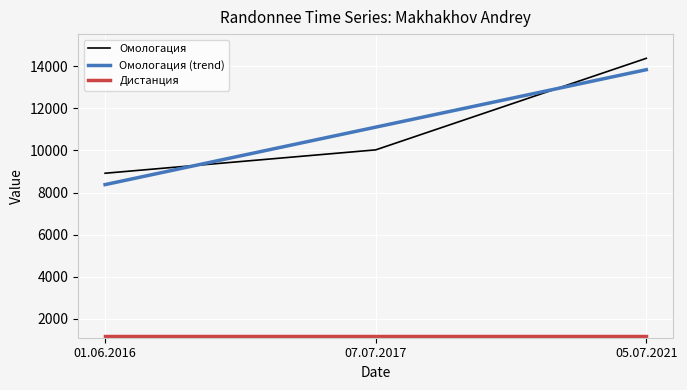

Rank the categories by value from lowest to highest.

01.06.2016, 07.07.2017, 05.07.2021